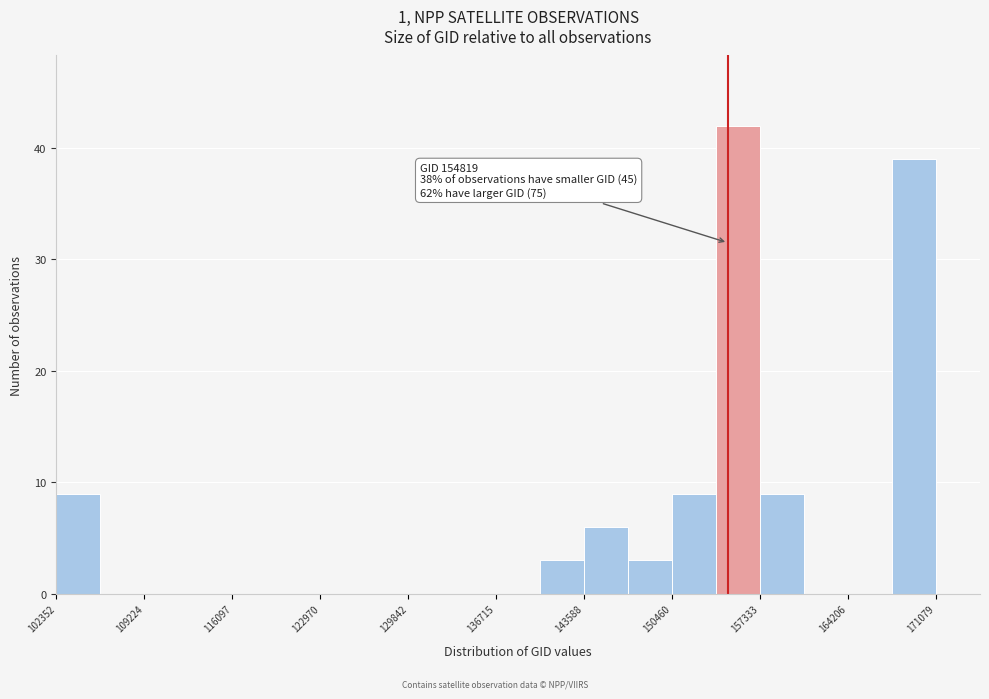

Read against the x-axis, roughly where is the centre of the tallest bar?

156000